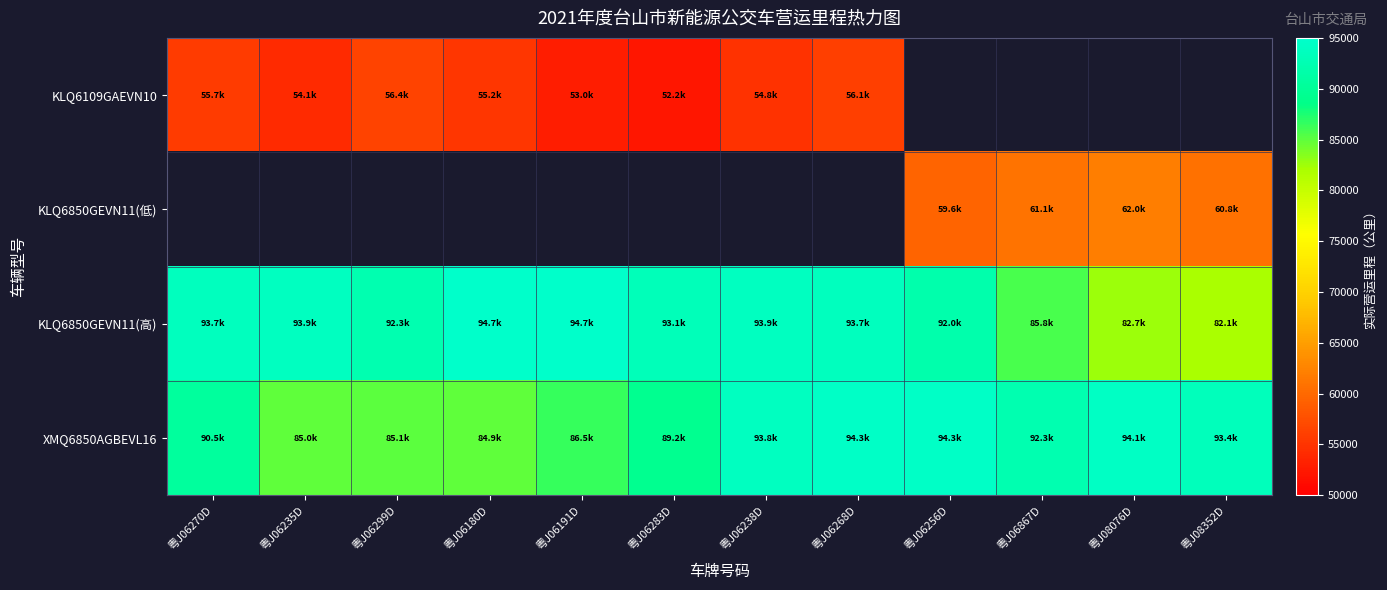

What is the maximum value for XMQ6850AGBEVL16?

94335.3